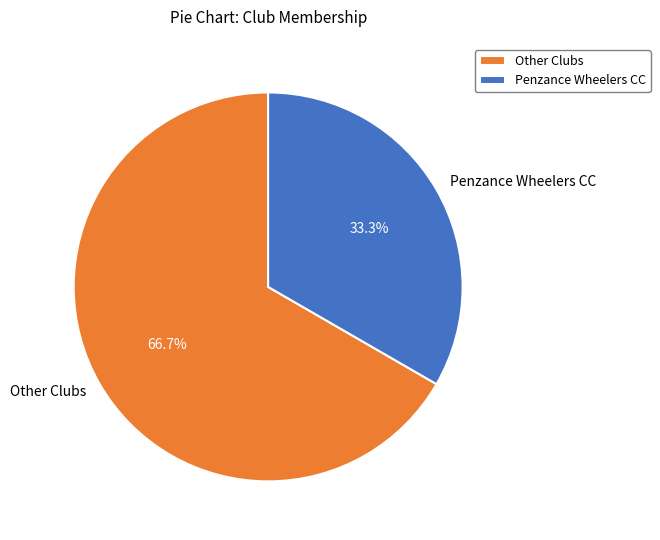

How many segments does this pie chart have?

2